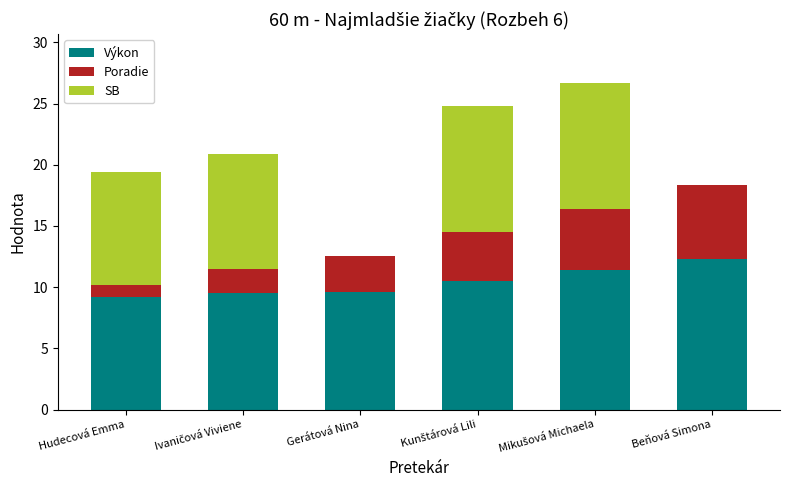

Is it true that Výkon equals 19.1 at Beňová Simona?

False